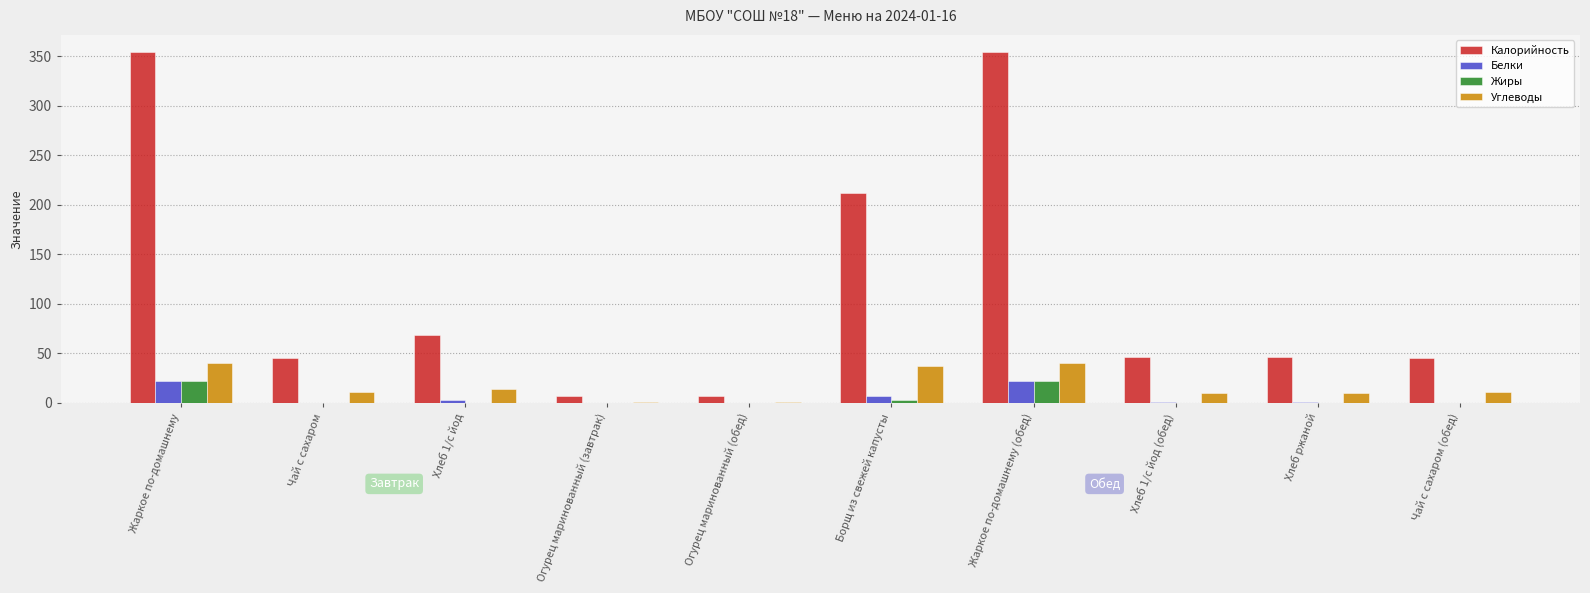

Does the chart contain stacked bars?

No